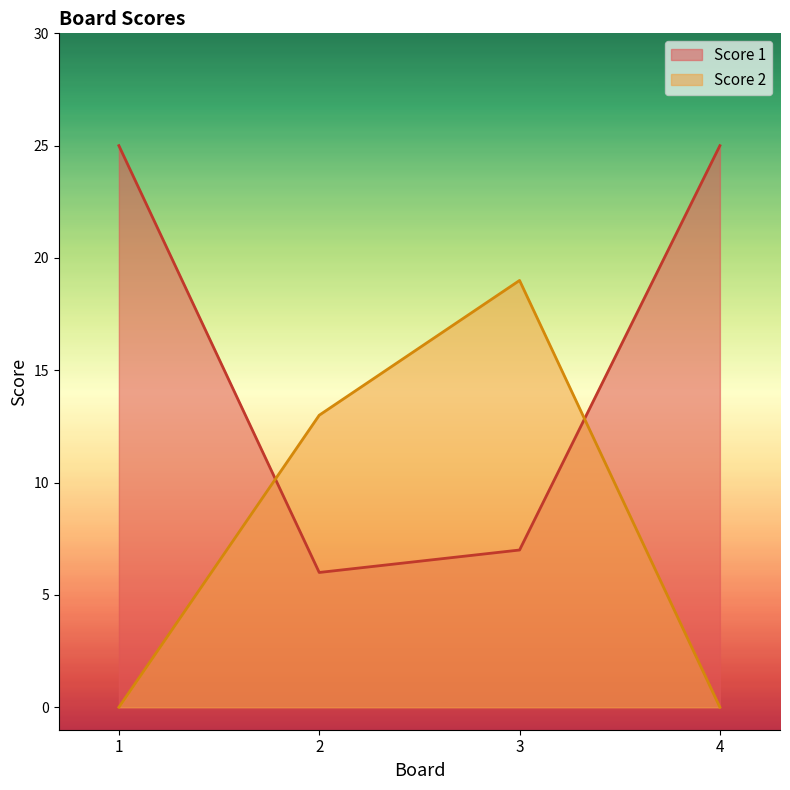

Rank the categories by Score 1 value from highest to lowest.

1, 4, 3, 2